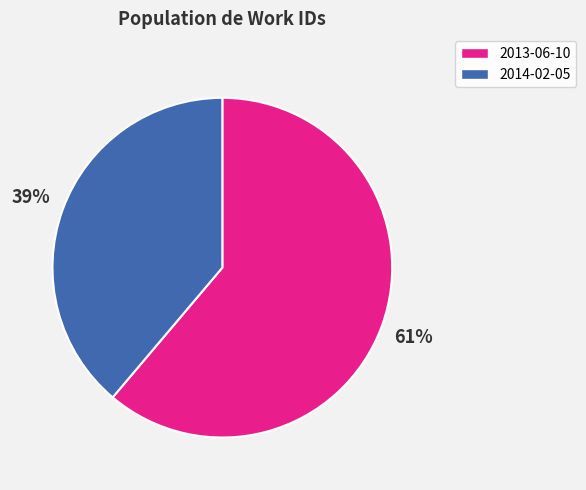

Approximately how many times larger is the value at 2013-06-10 compared to 2014-02-05?

1.6